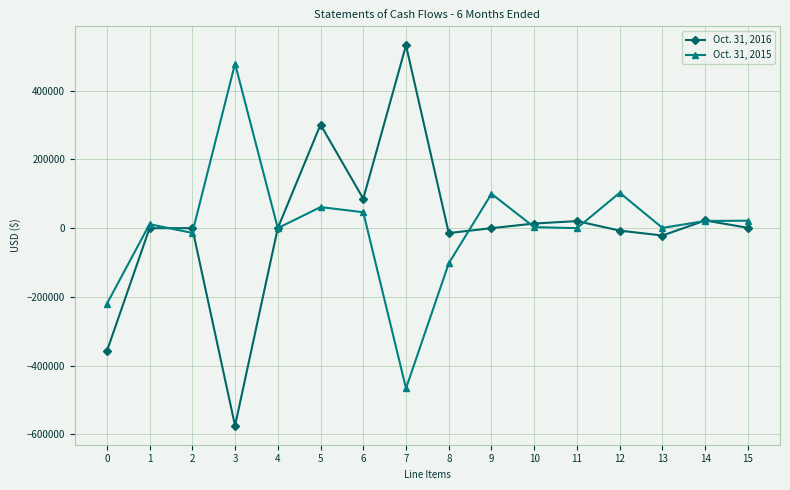

How many lines are shown in the chart?

2